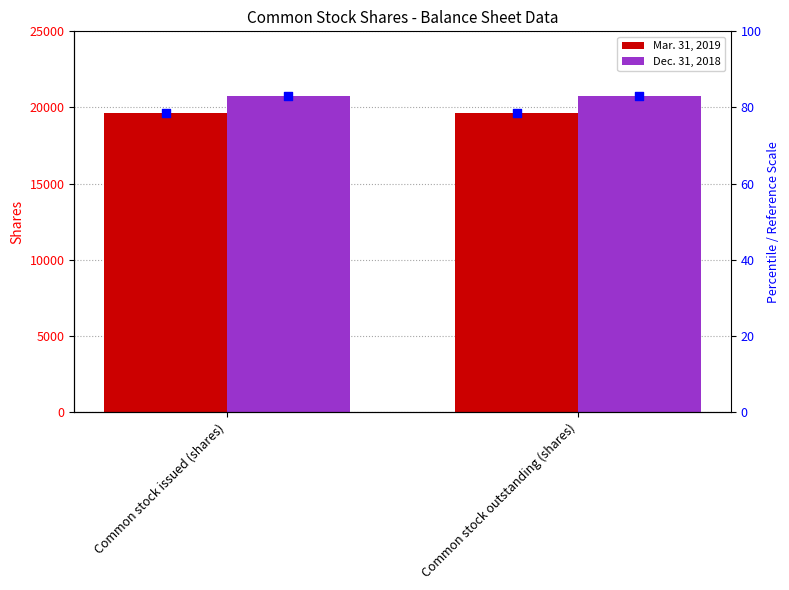

At which category is the sum across all series the highest?

Common stock issued (shares)